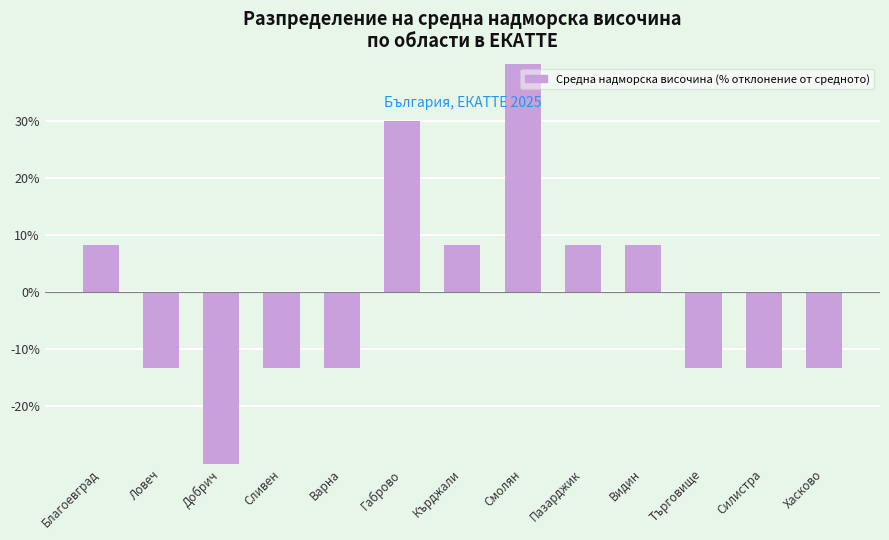

Which has a higher value, Силистра or Габрово?

Габрово